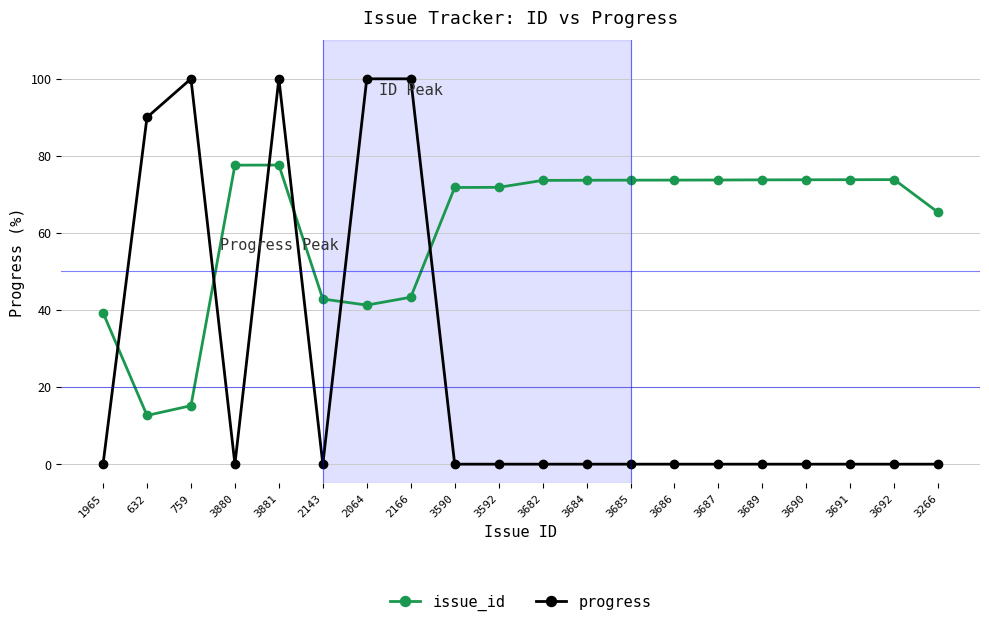

What is the total value across all series at 3689?

73.8